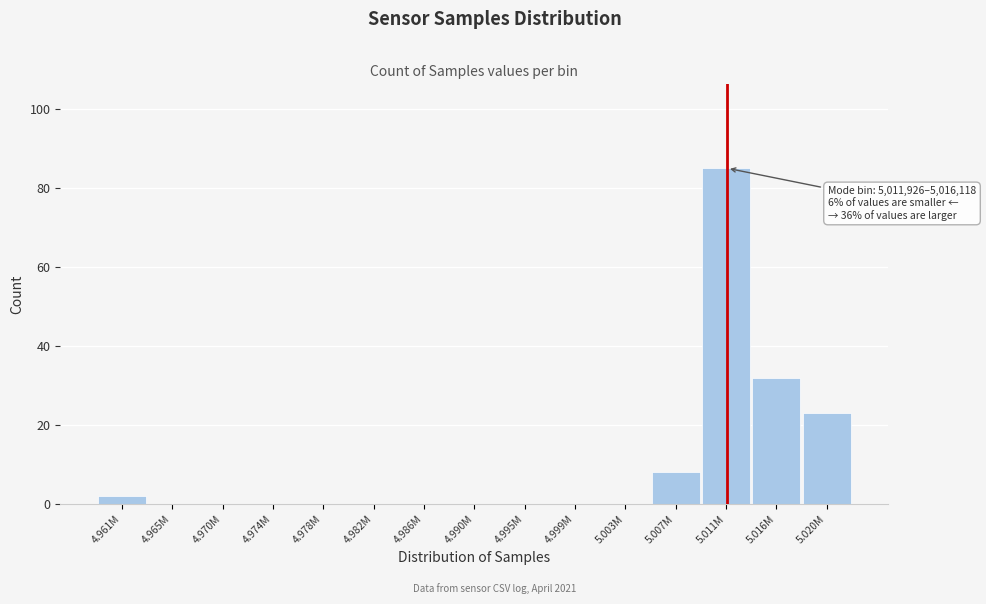

Reading left to right, extract all data points from this chart.

4.961M=2	4.965M=0	4.970M=0	4.974M=0	4.978M=0	4.982M=0	4.986M=0	4.990M=0	4.995M=0	4.999M=0	5.003M=0	5.007M=8	5.011M=85	5.016M=32	5.020M=23